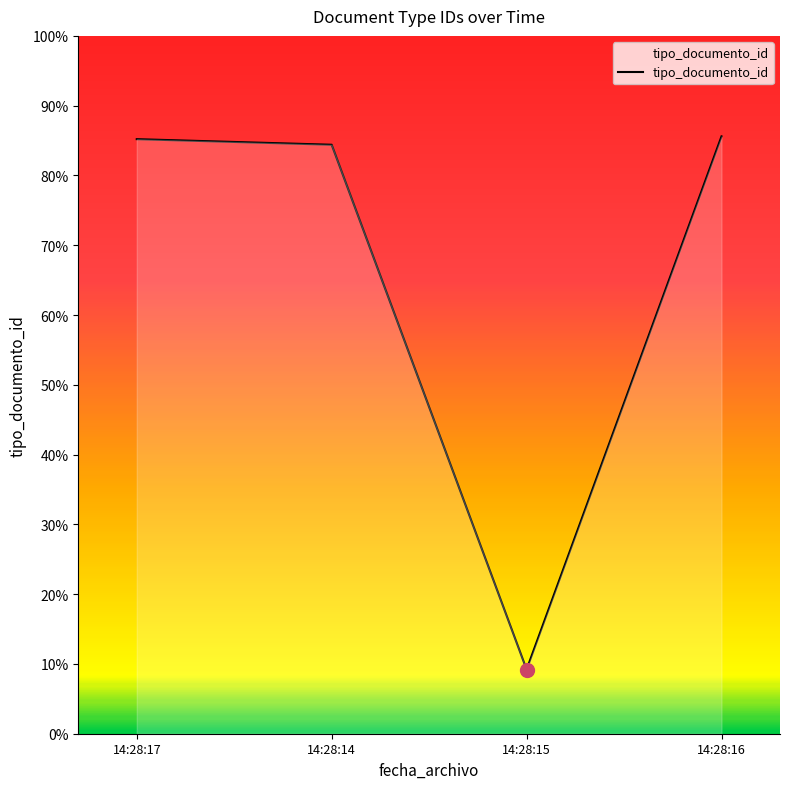

True or false: the data shows 362 at 14:28:14.

False